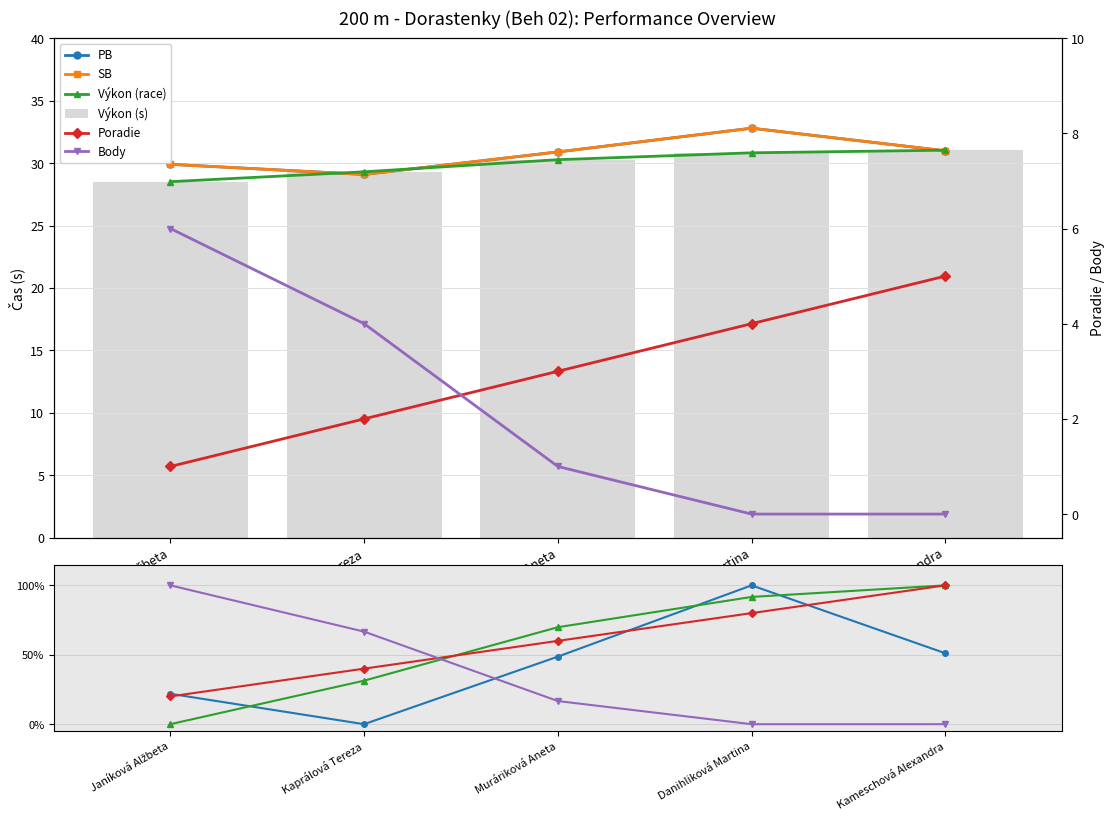

What is the value of the PB bar at the 5th from the left?

0.5